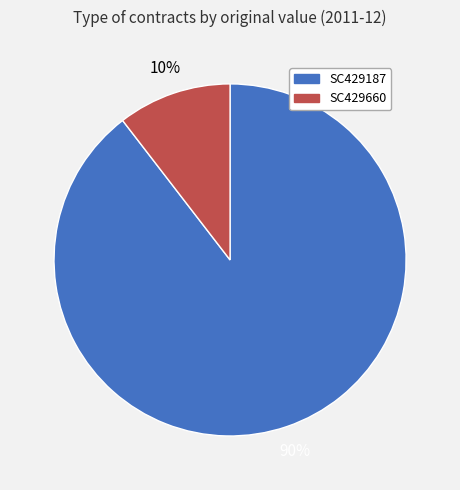

Which slice is the smallest?

SC429660